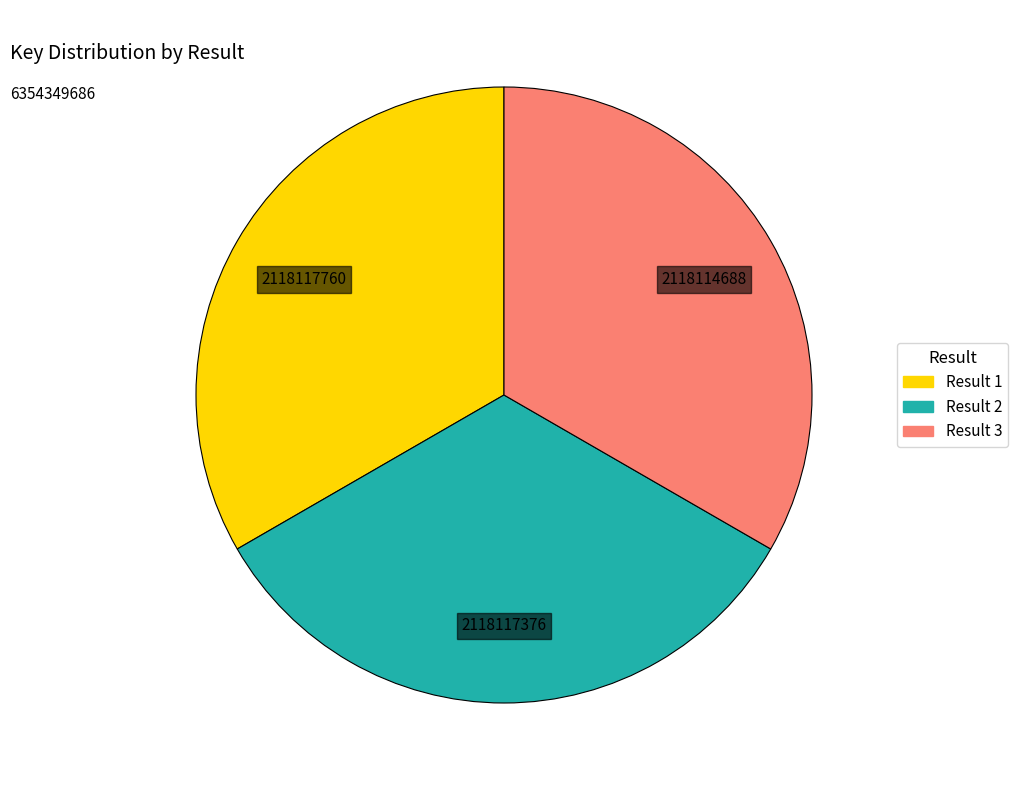

What is the ratio of the value at Result 1 to the value at Result 2?

1.0